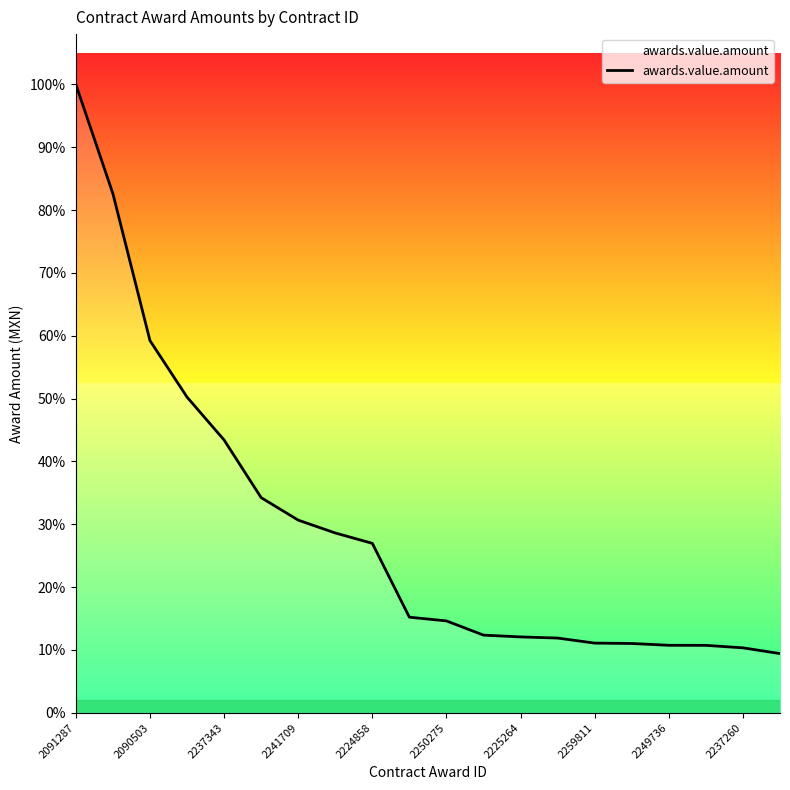

Does the chart display data point markers on the line(s)?

No